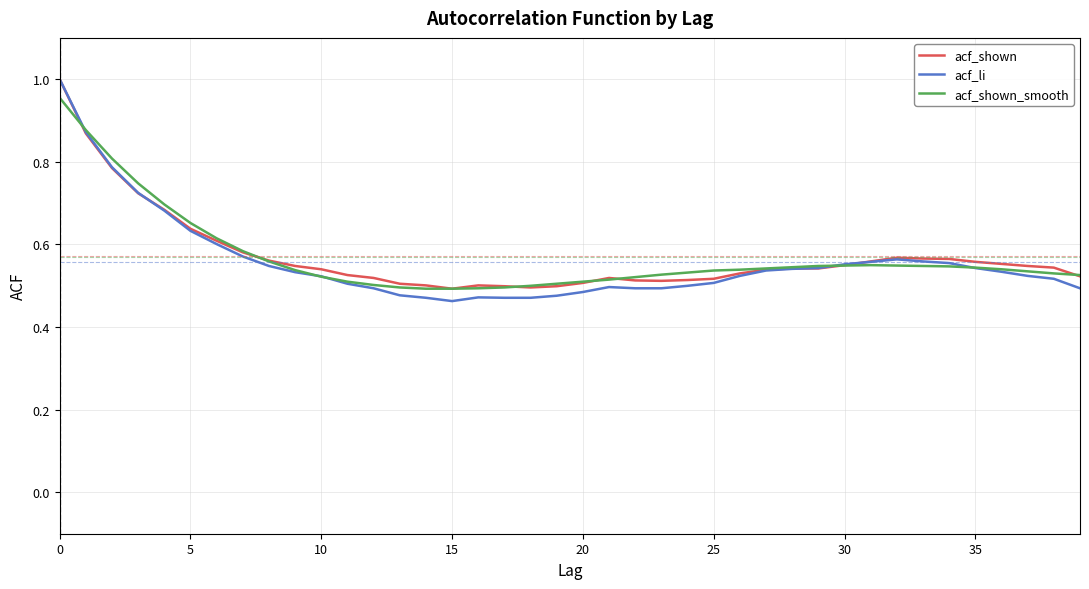

How many interior local valleys does the acf_li series have?

1